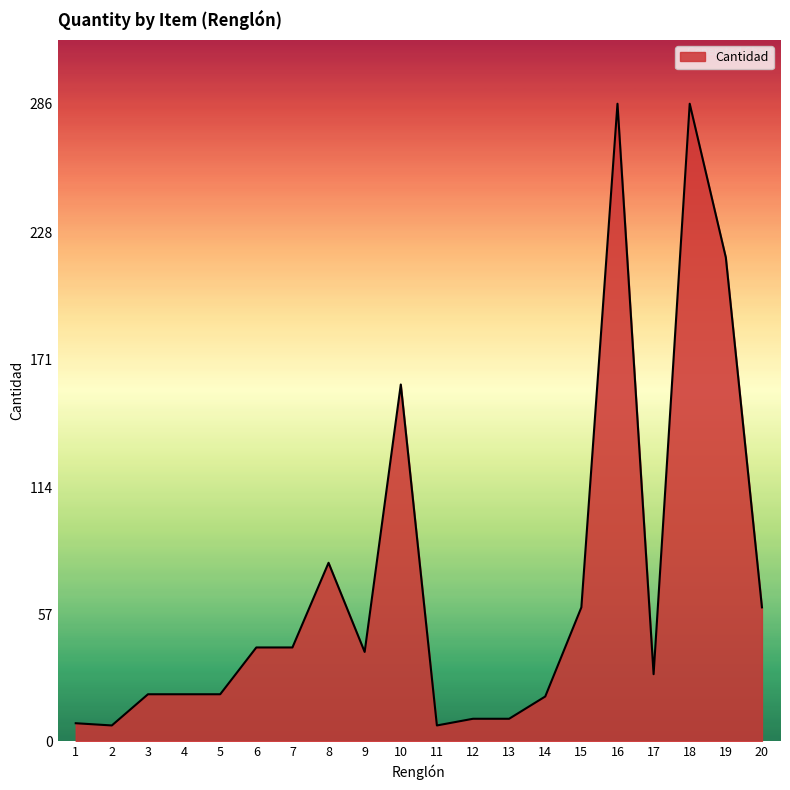

What is the change in value from 8 to 20?

-20